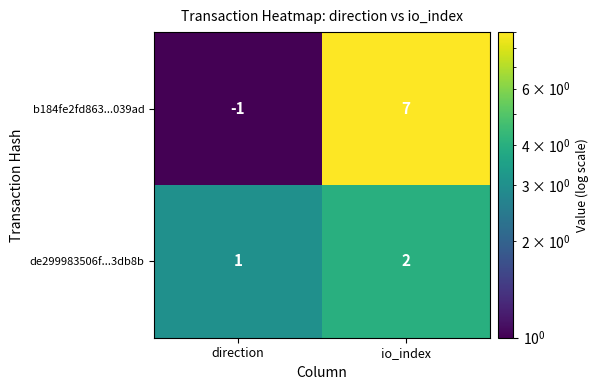

Reading right to left, extract all data points from this chart.

b184fe2fd863...039ad: io_index=7	direction=-1
de299983506f...3db8b: io_index=2	direction=1